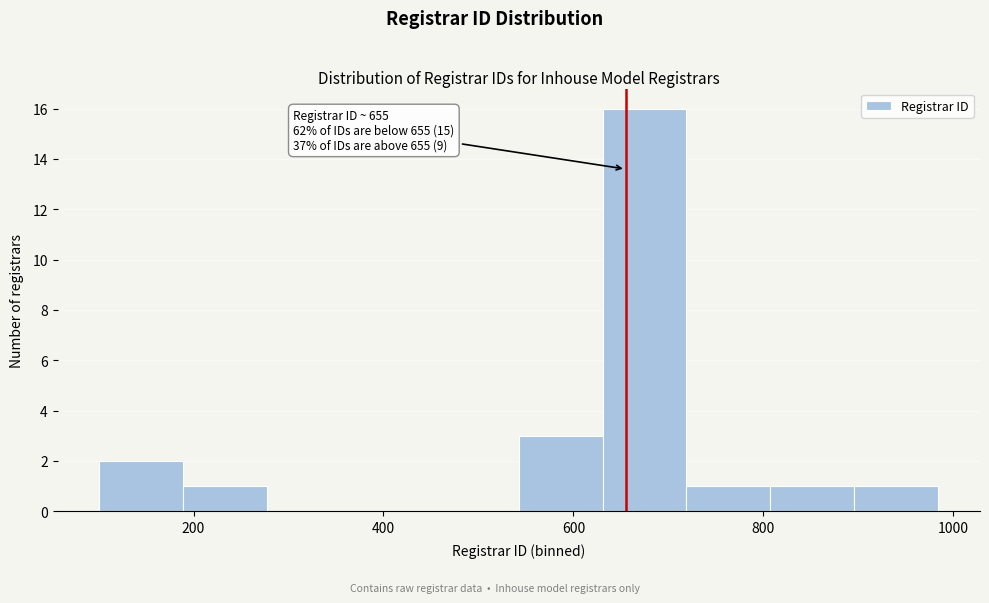

Which range on the x-axis has the tallest bar?

640 to 720